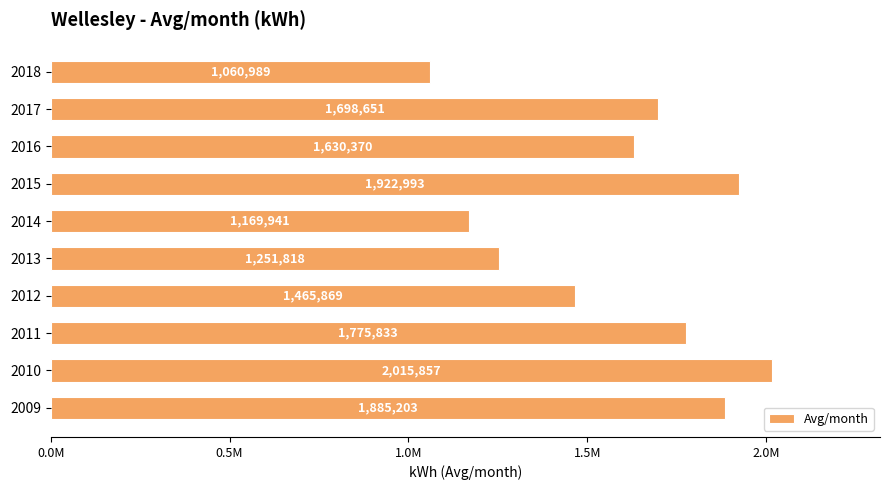

Does the chart contain any negative values?

No